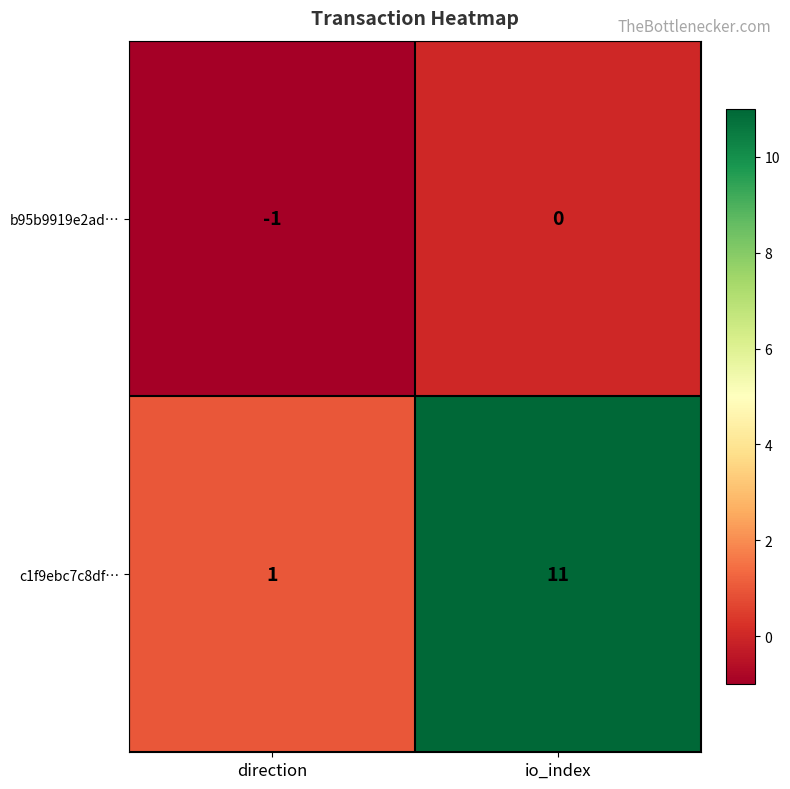

At direction, list the series in order from smallest to largest.

b95b9919e2ad…, c1f9ebc7c8df…